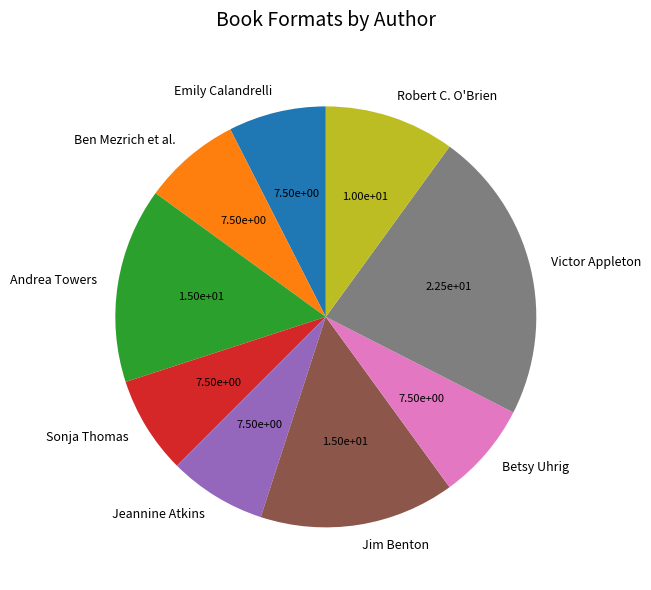

Combined, do Jim Benton and Victor Appleton account for over 50%?

No